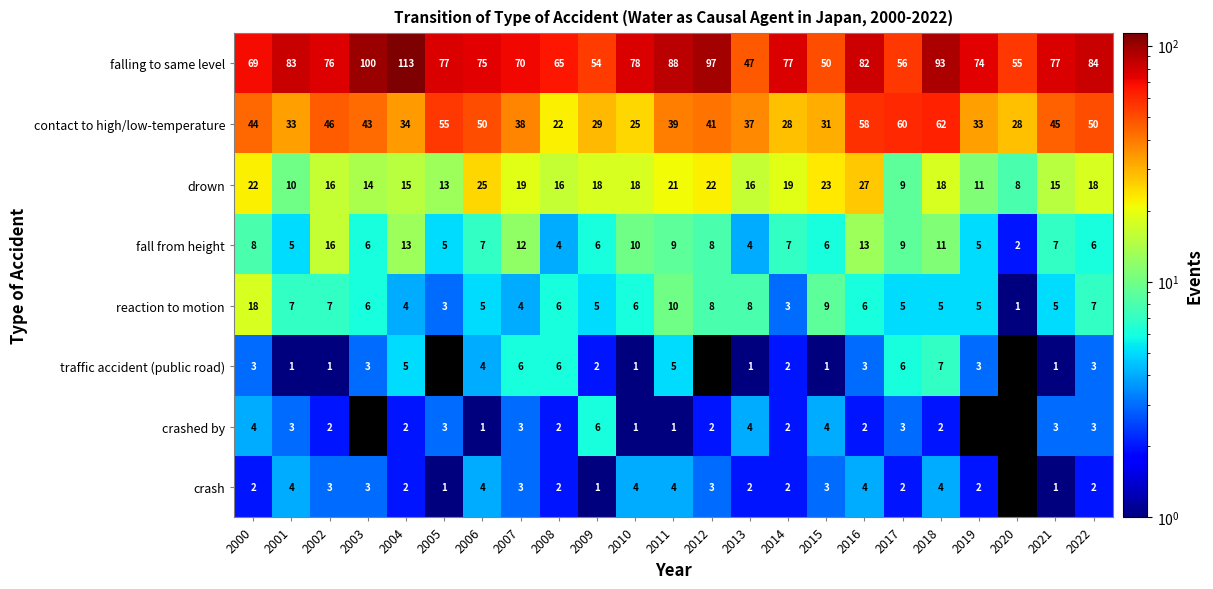

True or false: traffic accident (public road) has a value of 11 at 2018.

False